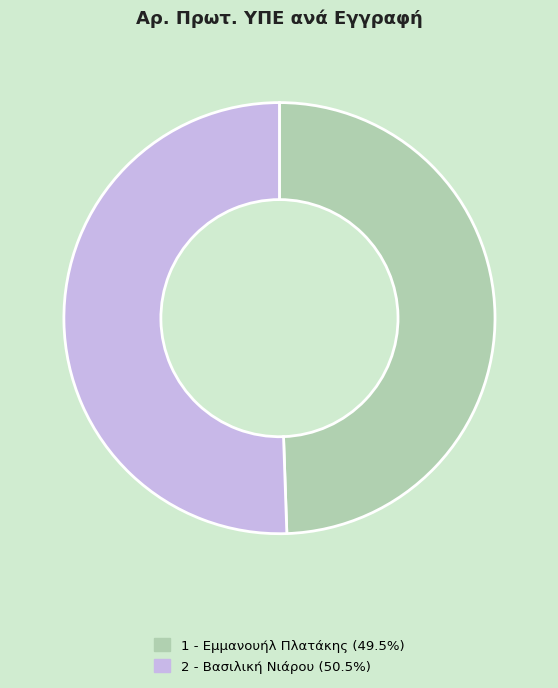

Between 2 - Βασιλική Νιάρου and 1 - Εμμανουήλ Πλατάκης, which is larger?

2 - Βασιλική Νιάρου